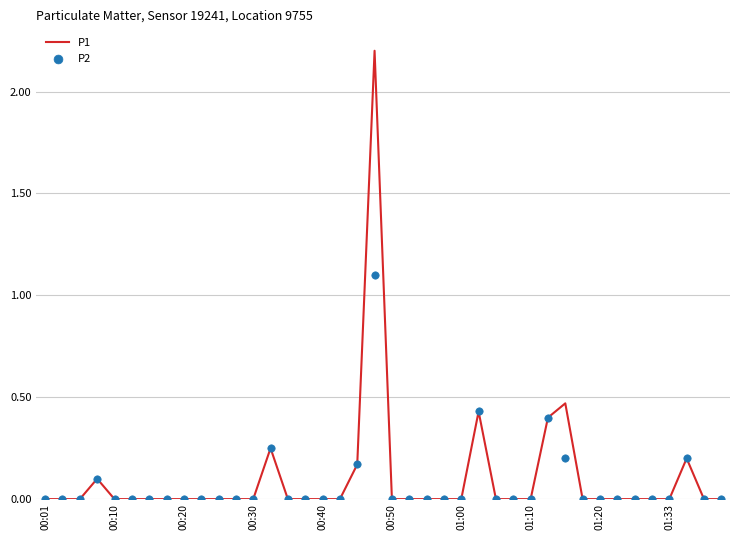

Which series reaches the maximum Y coordinate?

P1